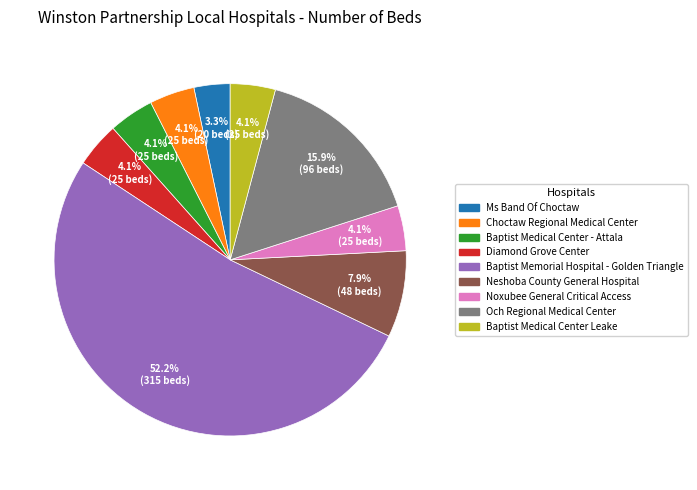

Is there a majority slice in this chart?

Yes